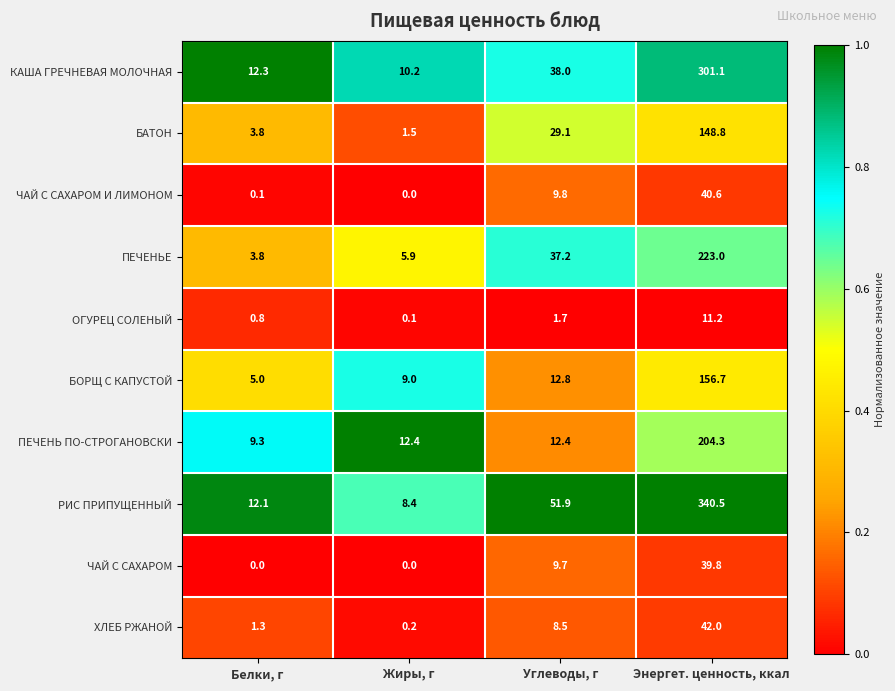

What is the sum of all ЧАЙ С САХАРОМ values?

49.5